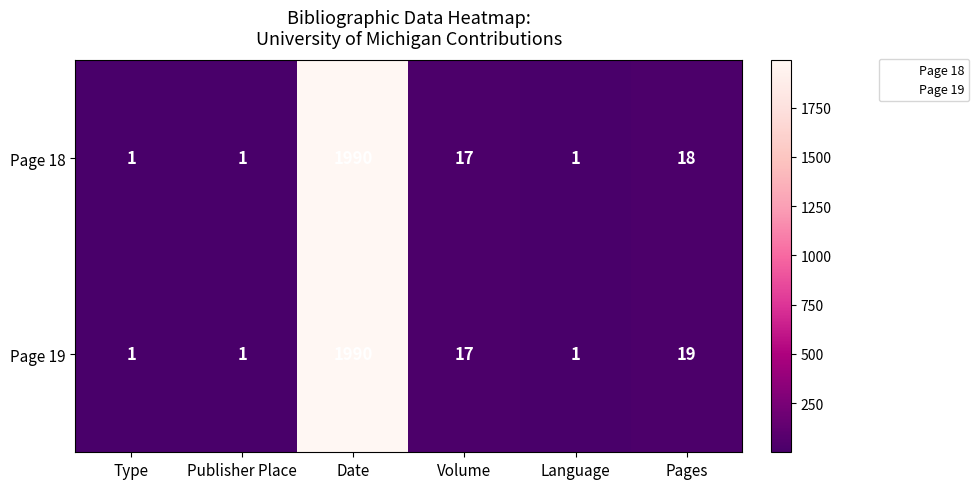

How many distinct data groups are displayed?

2